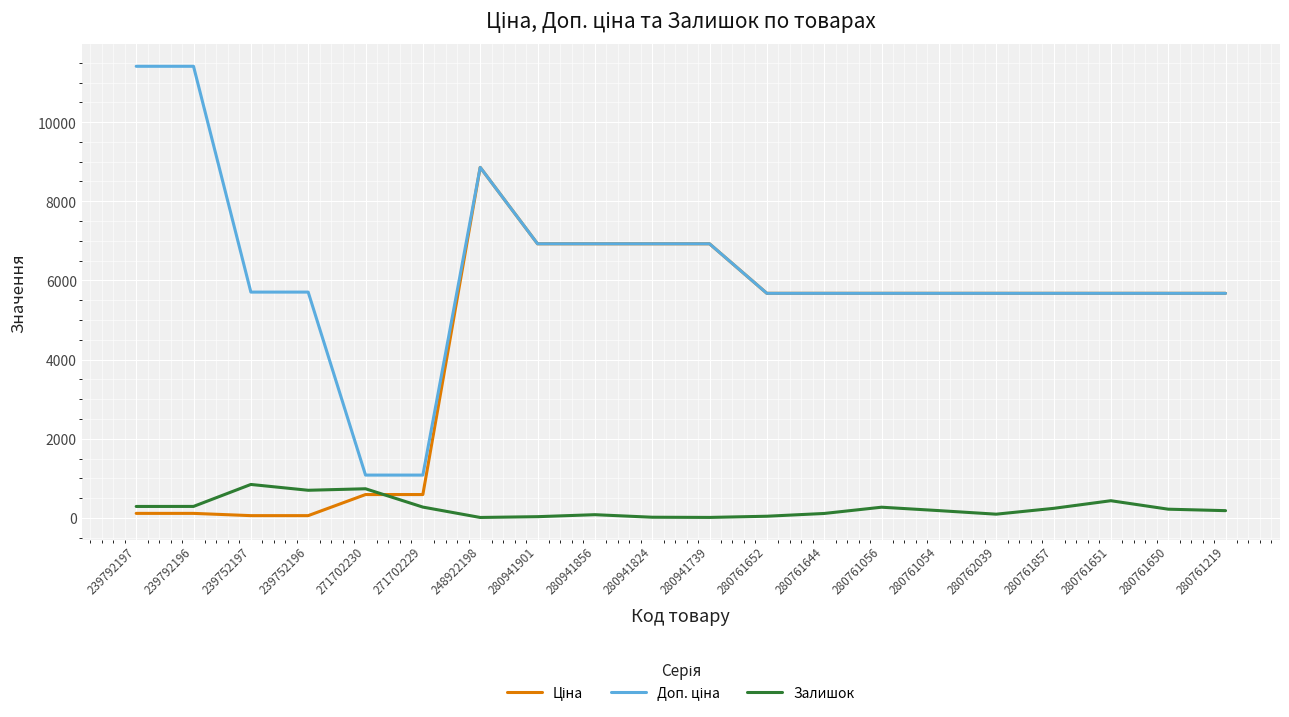

At which category is the sum across all series the highest?

248922198